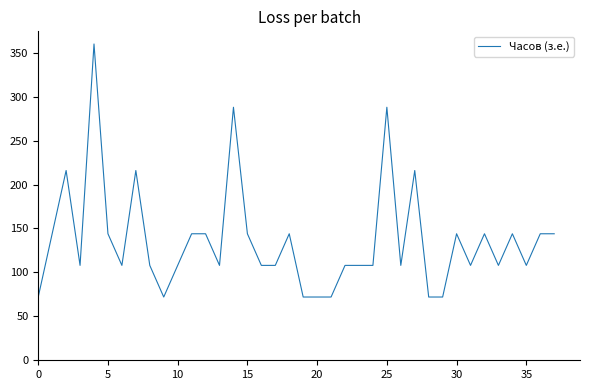

What is the minimum value shown in the chart?

72